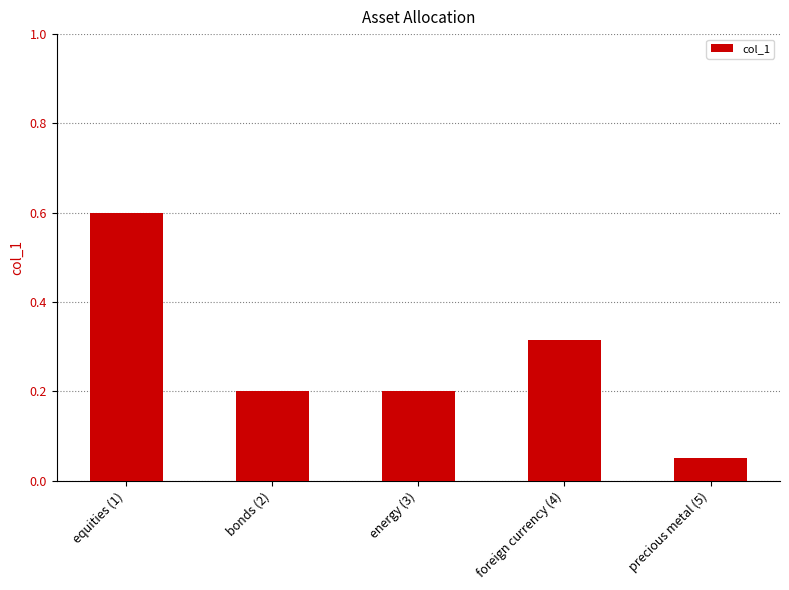

Which label corresponds to the largest value in the chart?

equities (1)